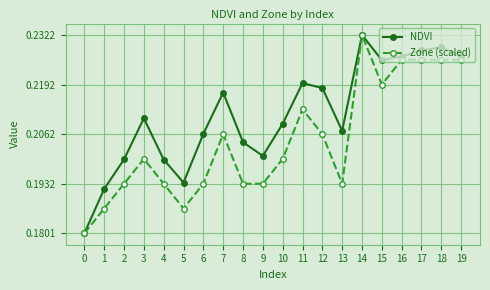

Rank the series by their average value, from highest to lowest.

NDVI, Zone (scaled)